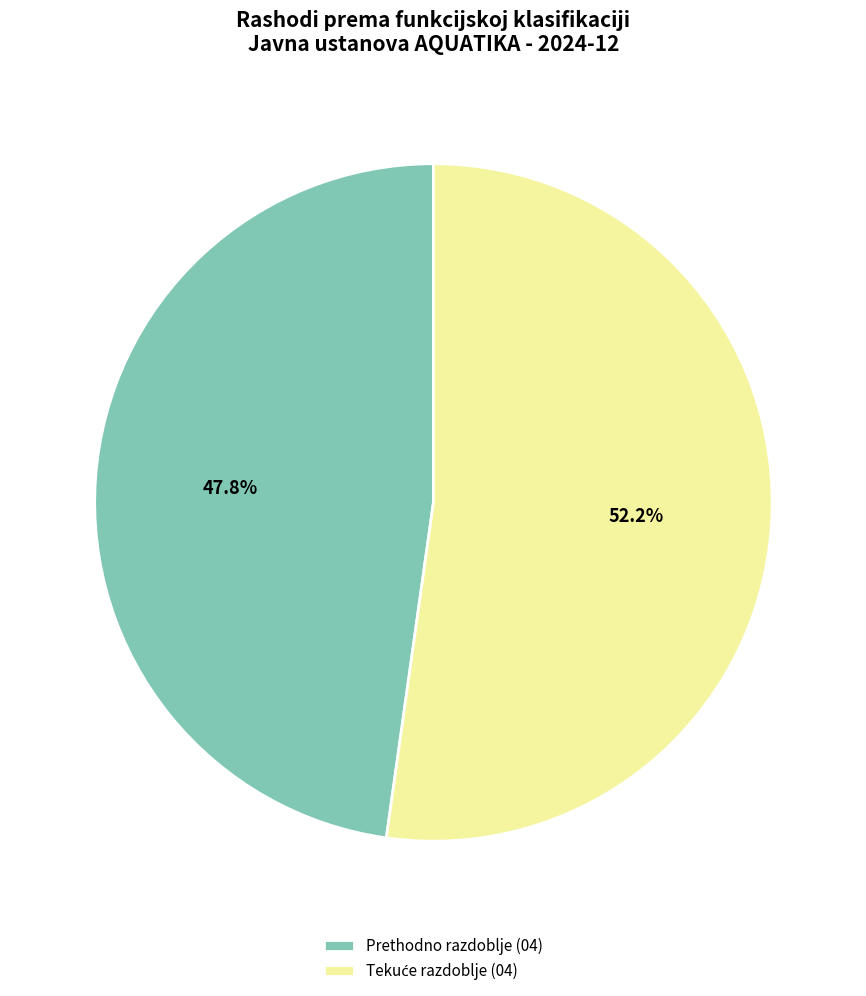

Which slice is the smallest?

Prethodno razdoblje (04)